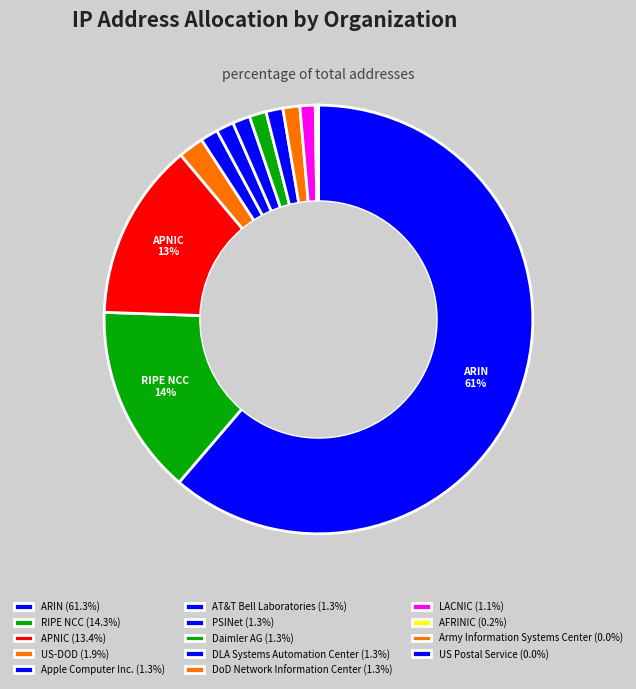

How many segments does this pie chart have?

14